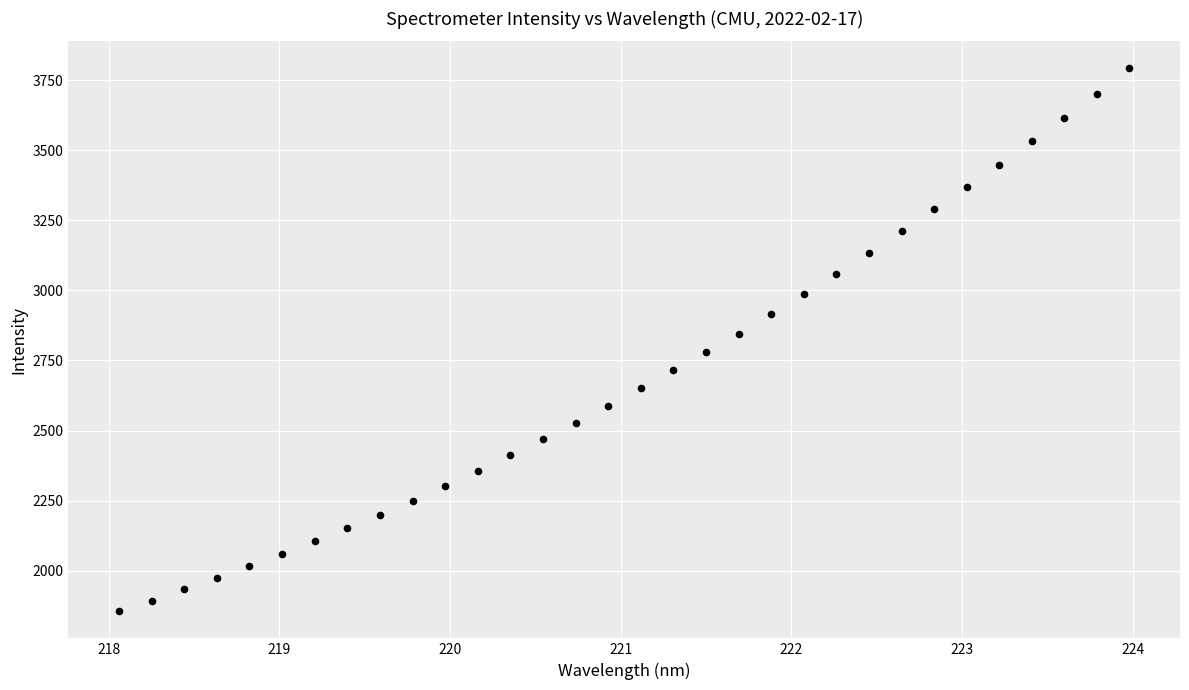

What is the range of X values (max minus min)?

5.9